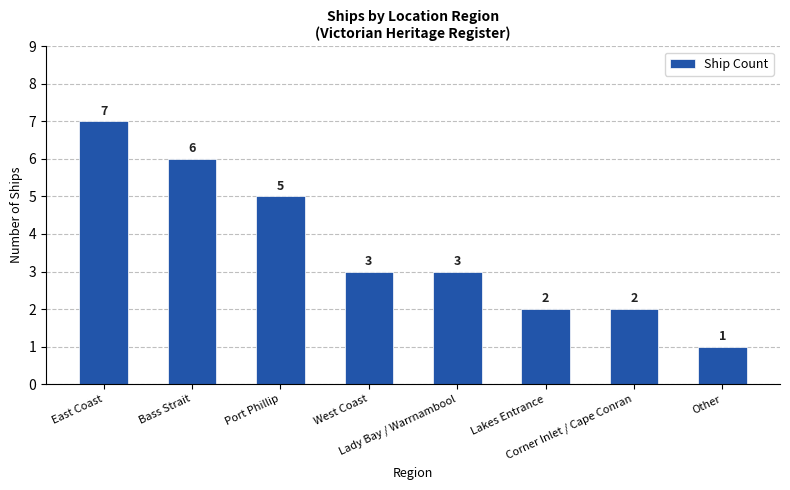

What is the ratio of the value at West Coast to the value at Corner Inlet / Cape Conran?

1.5